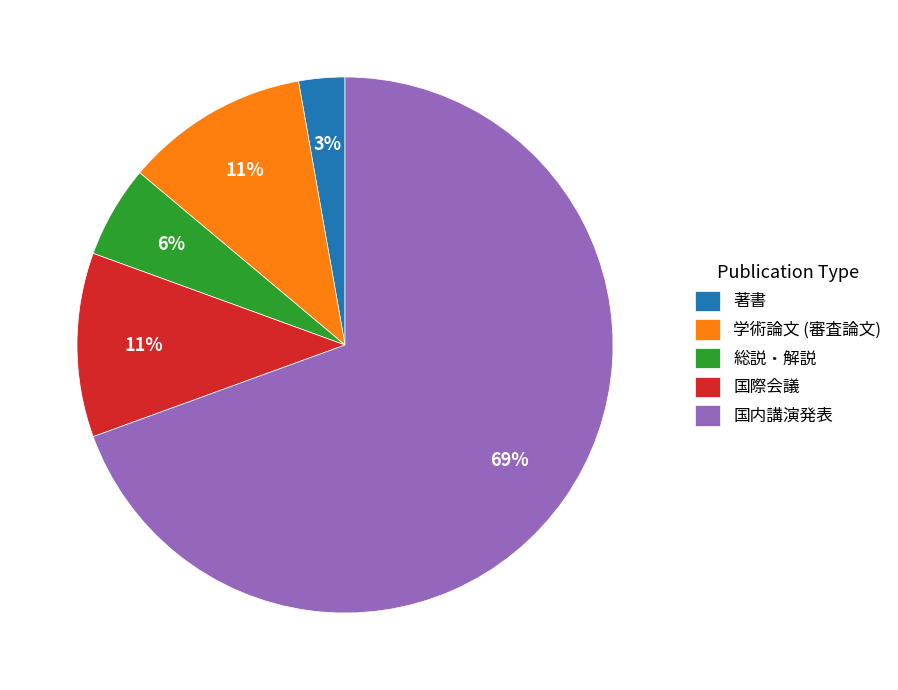

The 総説・解説 slice represents 6% of the pie. True or false?

True